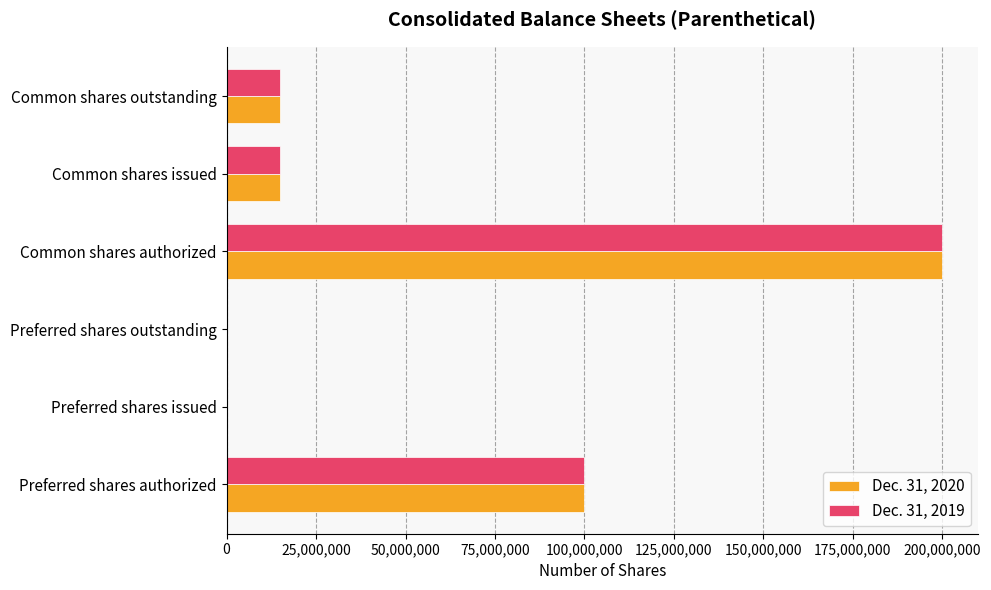

Which series changed the most between Preferred shares issued and Common shares outstanding?

Dec. 31, 2020